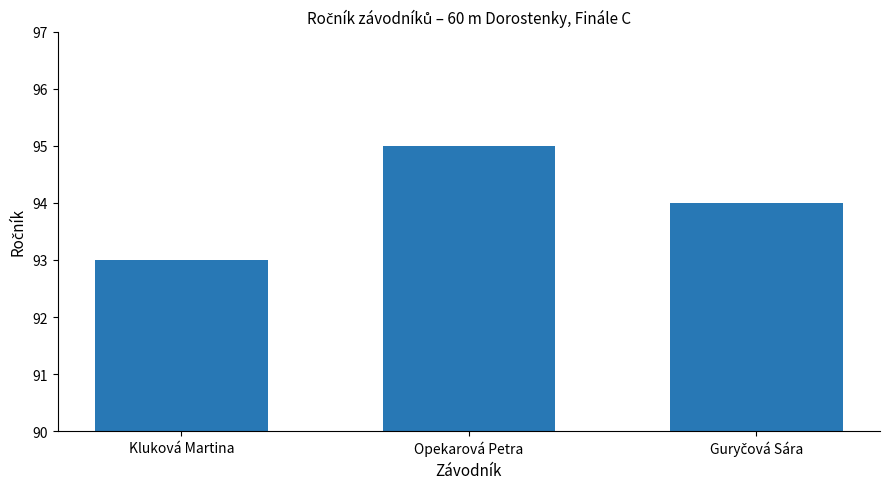

Reading right to left, extract all data points from this chart.

94	95	93